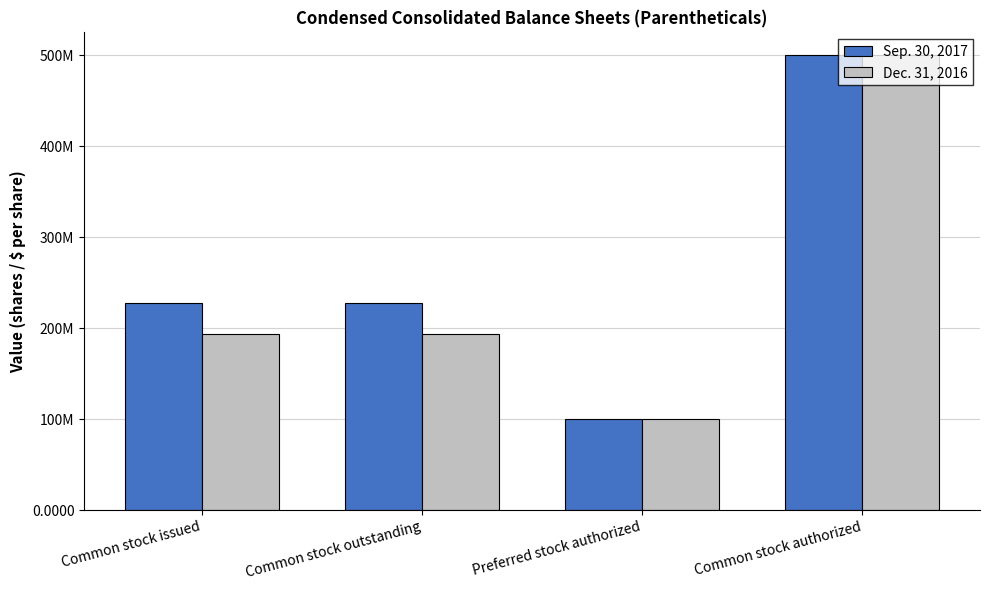

Read the Sep. 30, 2017 value at Common stock outstanding, to the nearest 10.

227624960